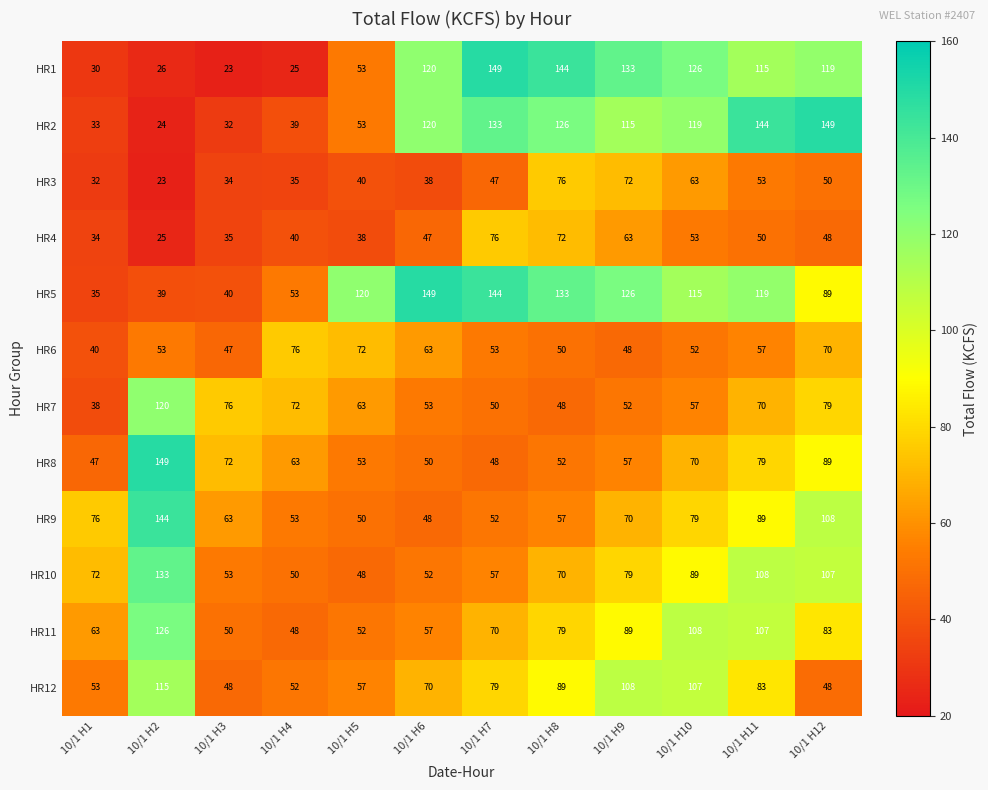

Between 10/1 H3 and 10/1 H5, which series saw the biggest shift?

HR5